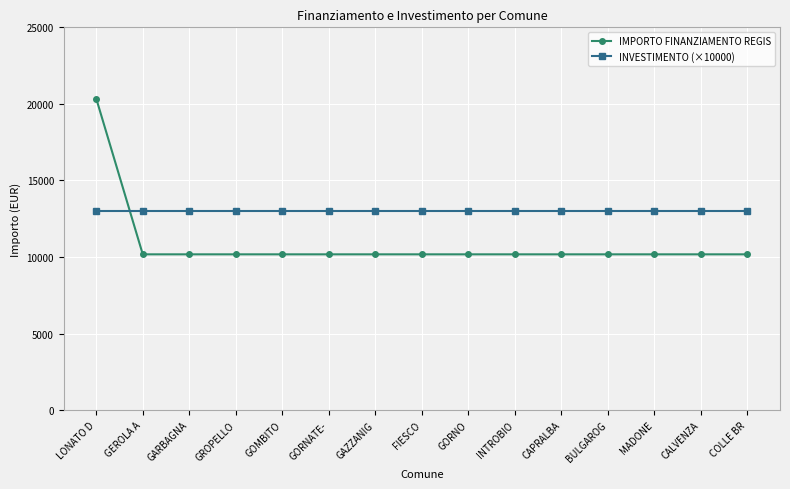

Which series has the largest total across all categories?

INVESTIMENTO (×10000)